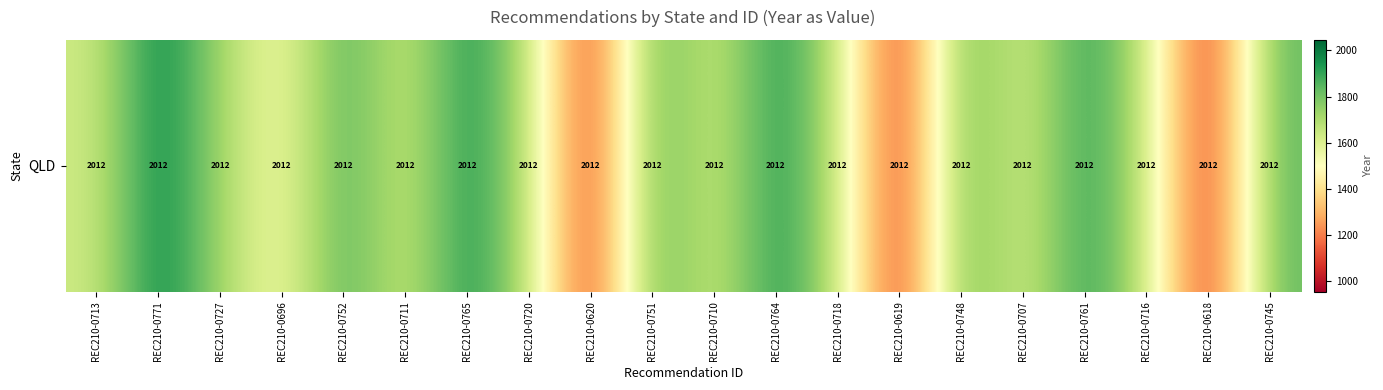

What is the difference between the values at REC210-0751 and REC210-0745?

39.2